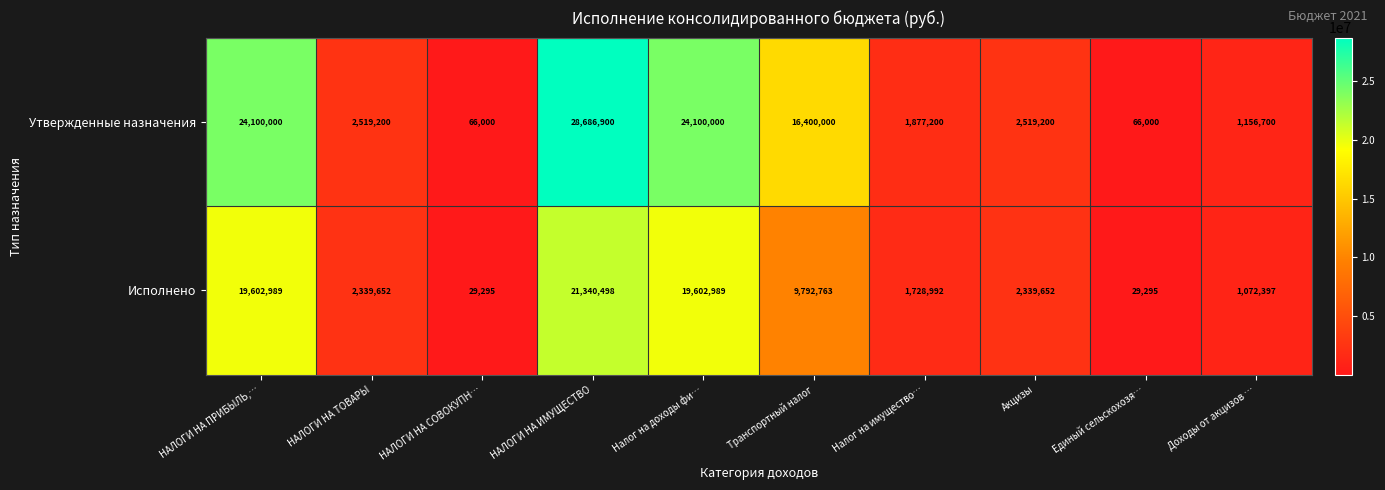

What is the maximum value shown in the chart?

28686900